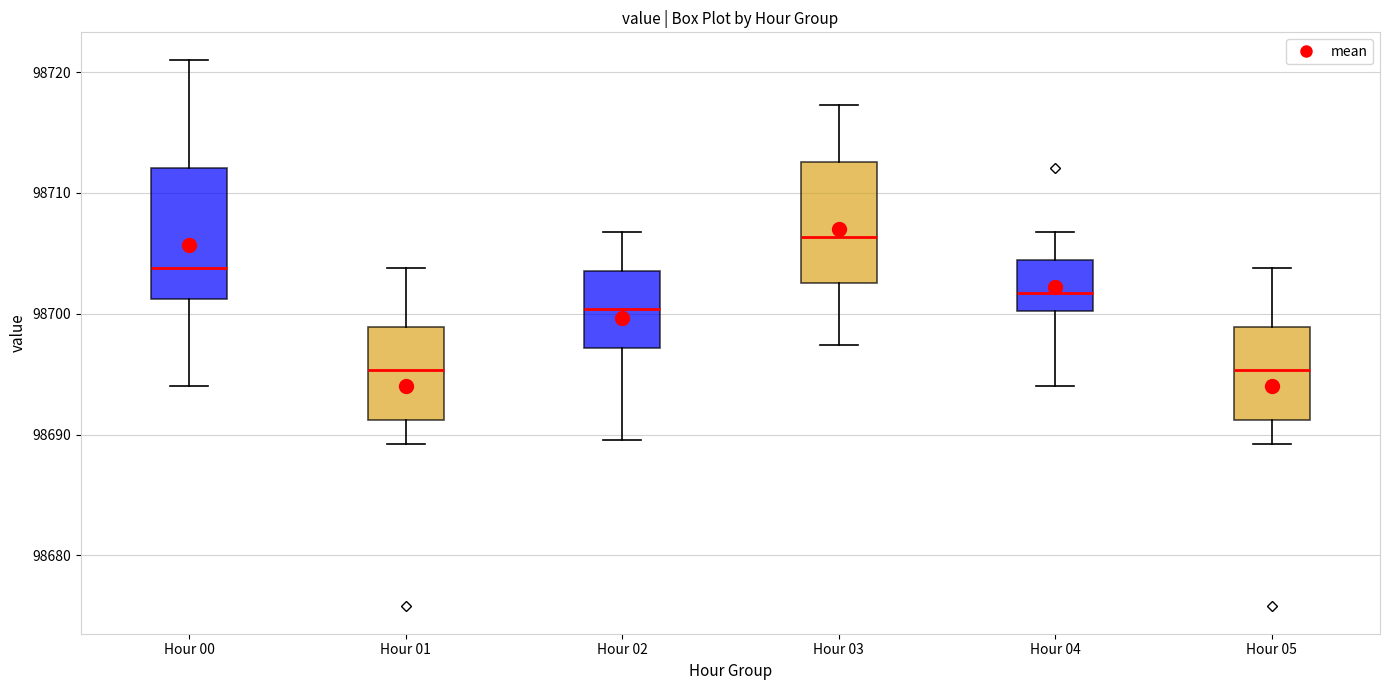

Where does the median line of the box for Hour 02 sit on the y-axis? The values are not printed on the chart, so give them approximately, as read against the axis.

98700